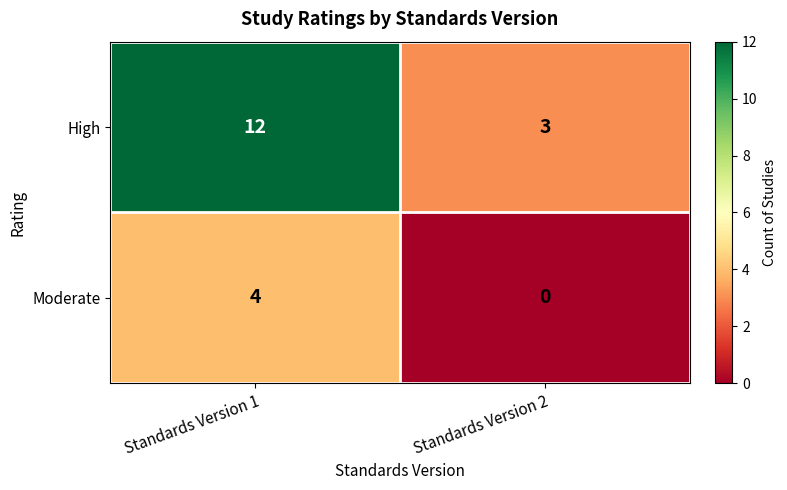

Which series changed the most between Standards Version 1 and Standards Version 2?

High